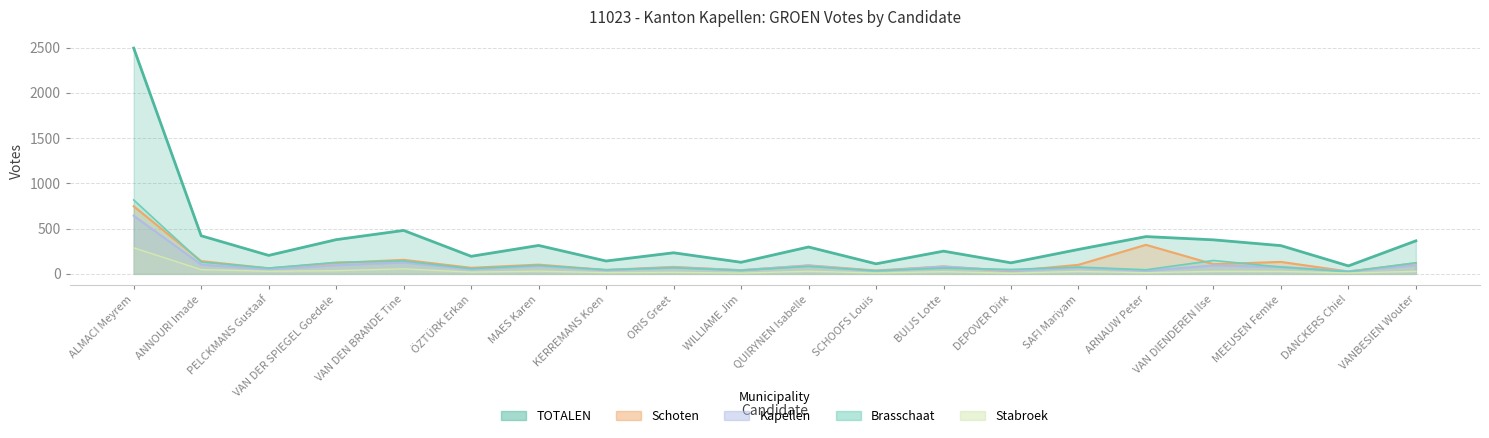

What is the minimum value shown in the chart?

7